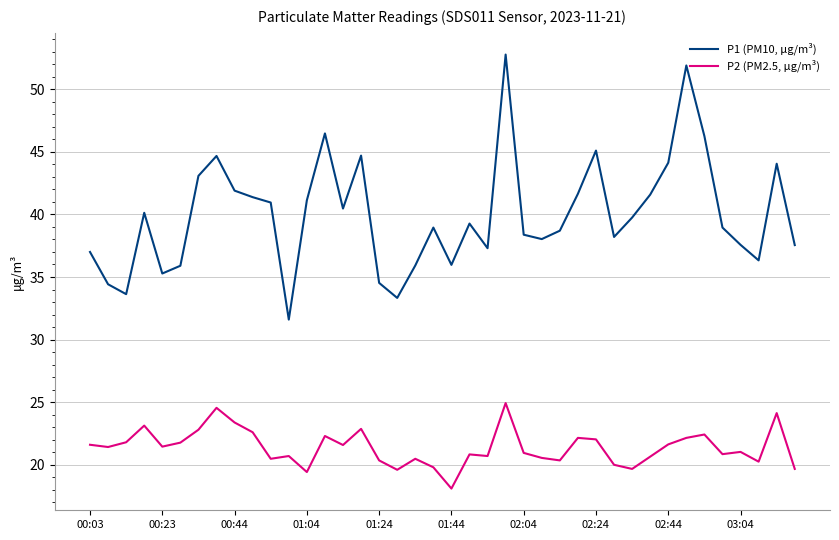

Which series has the largest range (max minus min)?

P1 (PM10, μg/m³)